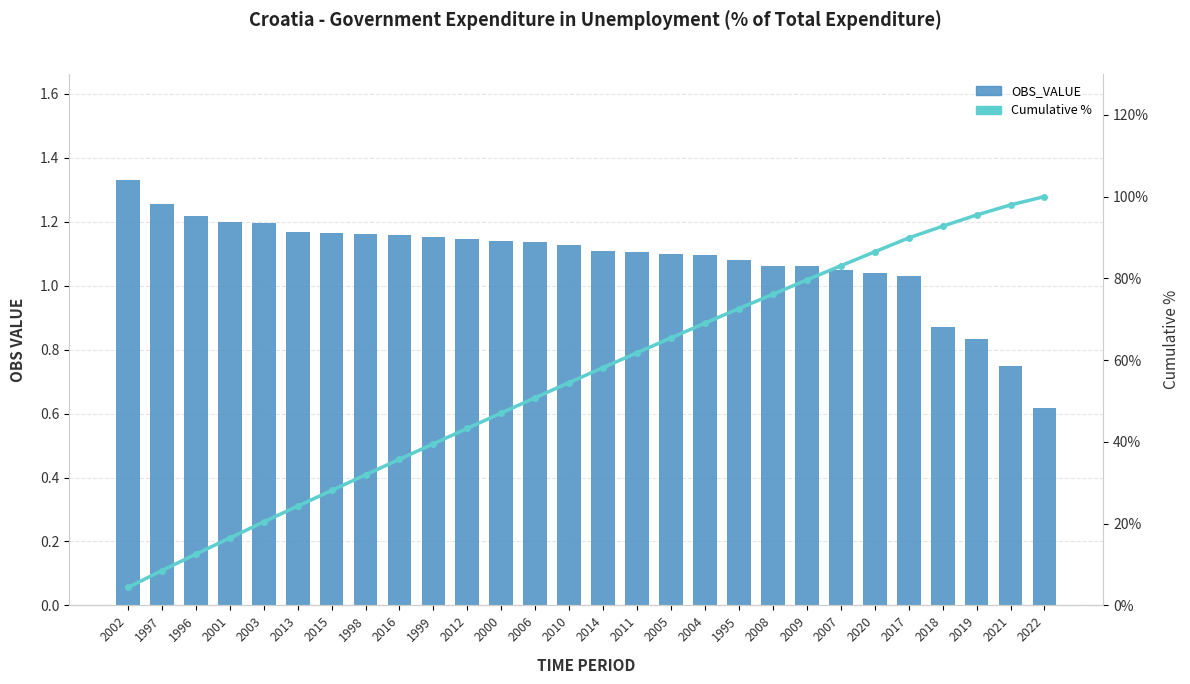

What is the spread (max minus min) of values at 2001?

15.3